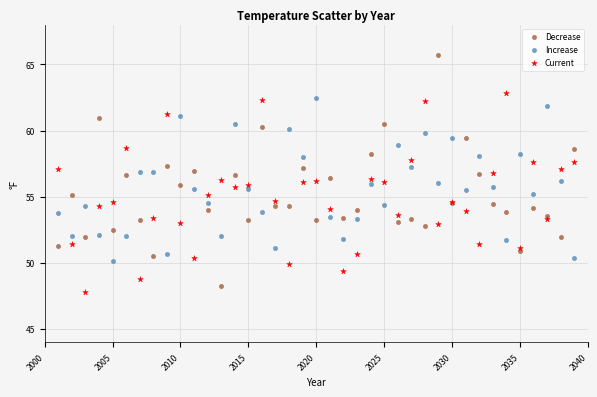

What is the X range (max minus min) for the scatter plot?

38.0